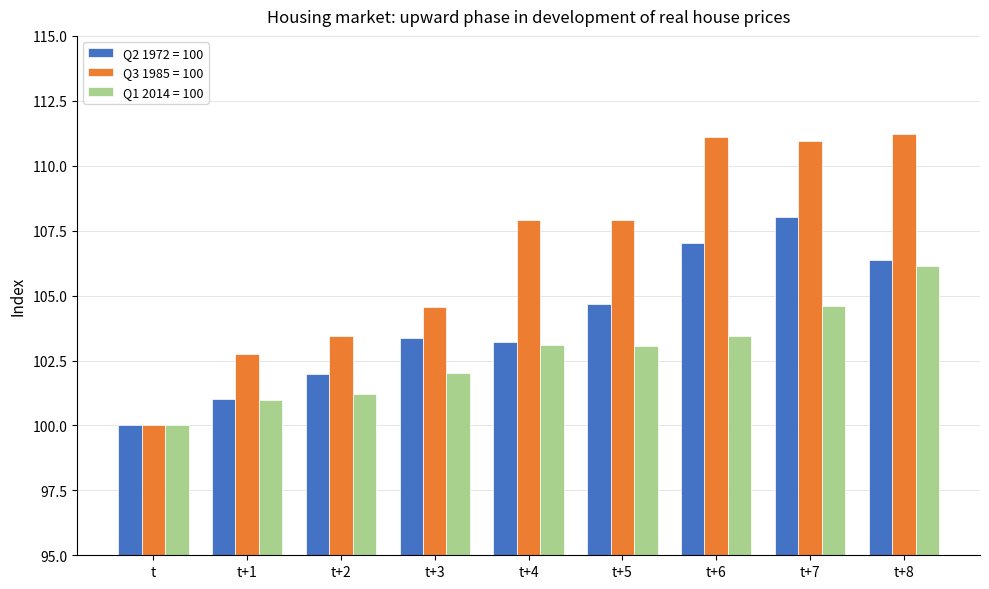

What is the lowest value of the Q3 1985 = 100 series?

100.0